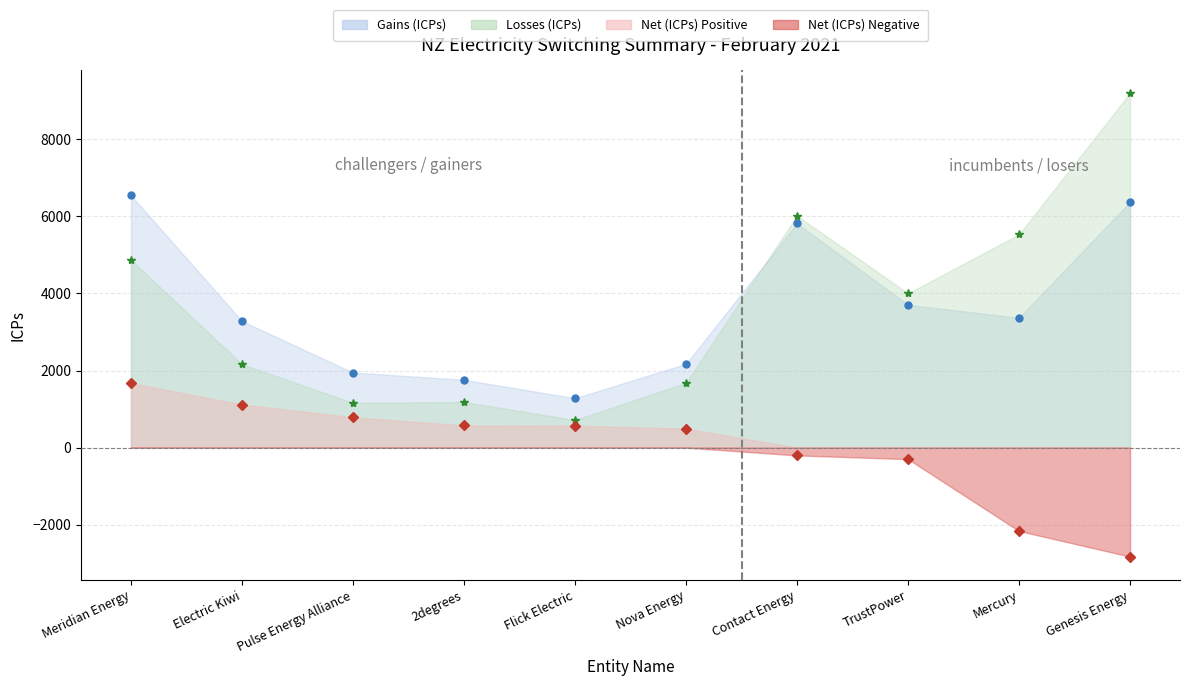

True or false: Gains (ICPs) and Net (ICPs) cross at least once.

False